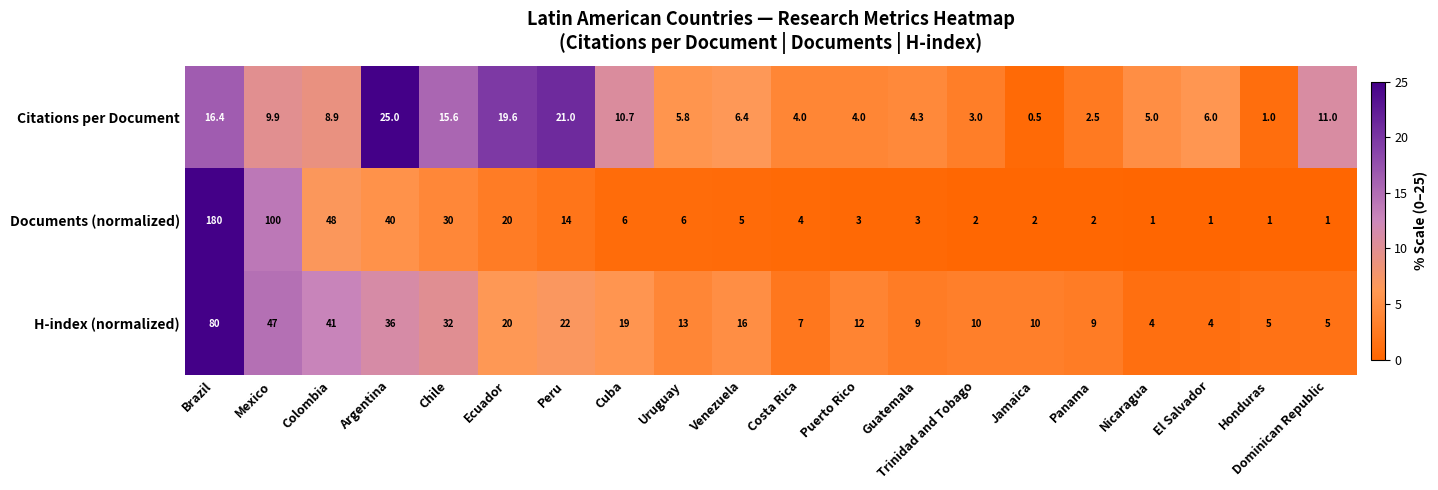

What is the sum of the Documents (normalized) values at Panama and Jamaica?

4.0